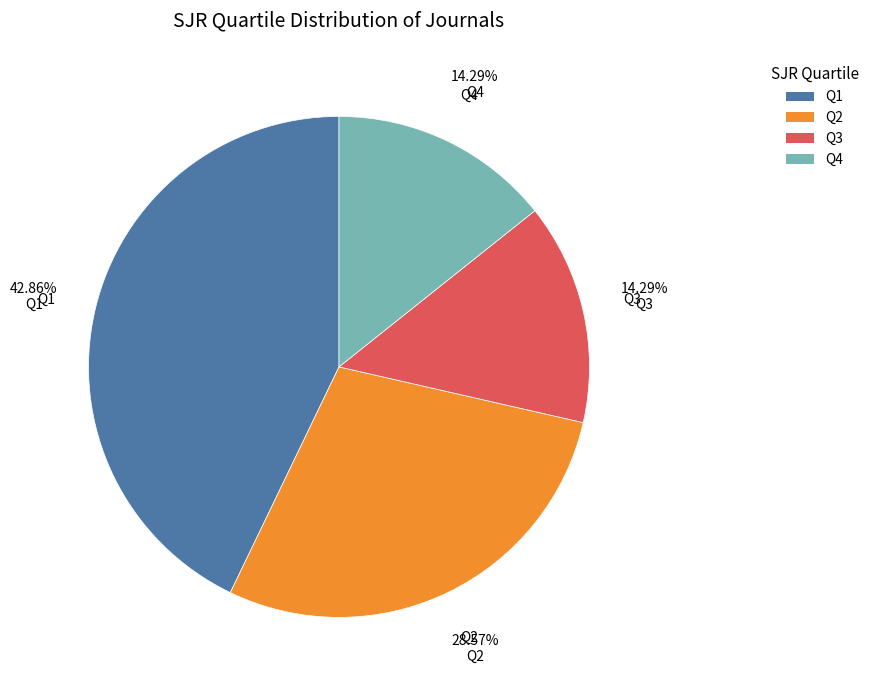

Combined, do Q3 and Q2 account for over 50%?

No